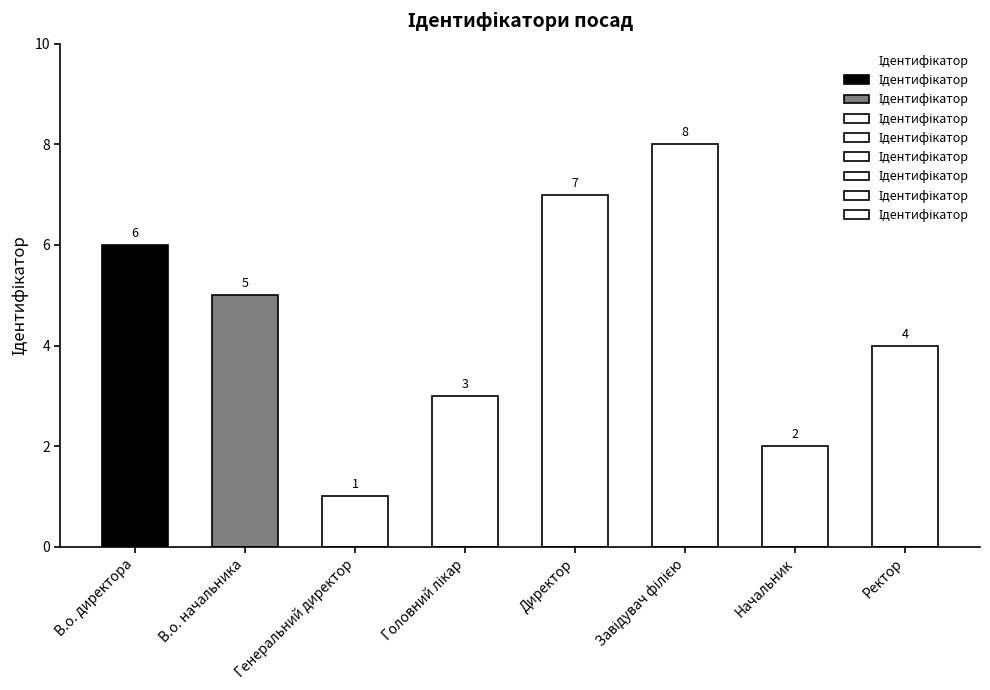

Approximately how many times larger is the value at Головний лікар compared to Генеральний директор?

3.0